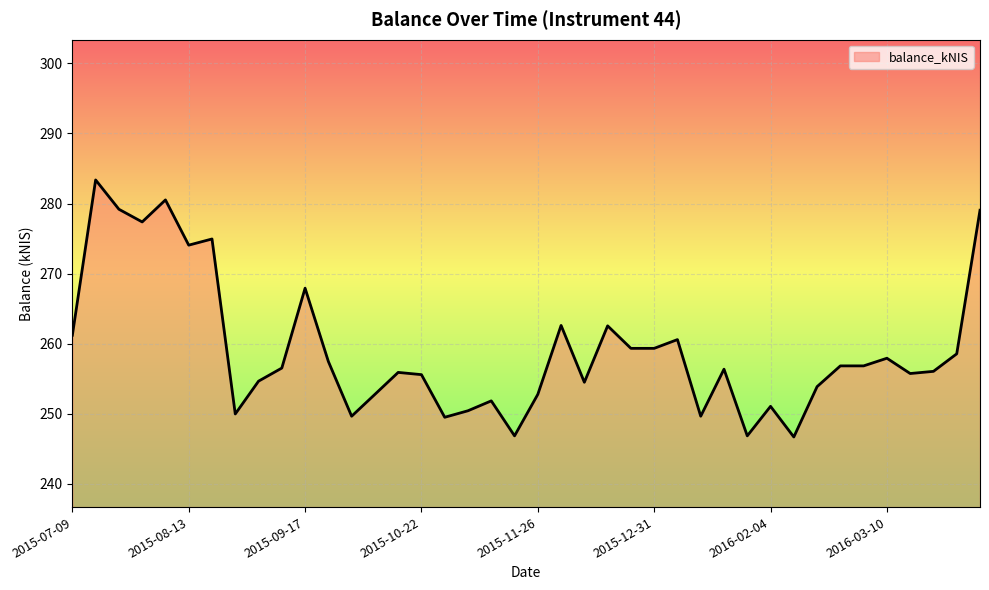

What is the maximum value shown in the chart?

283.4